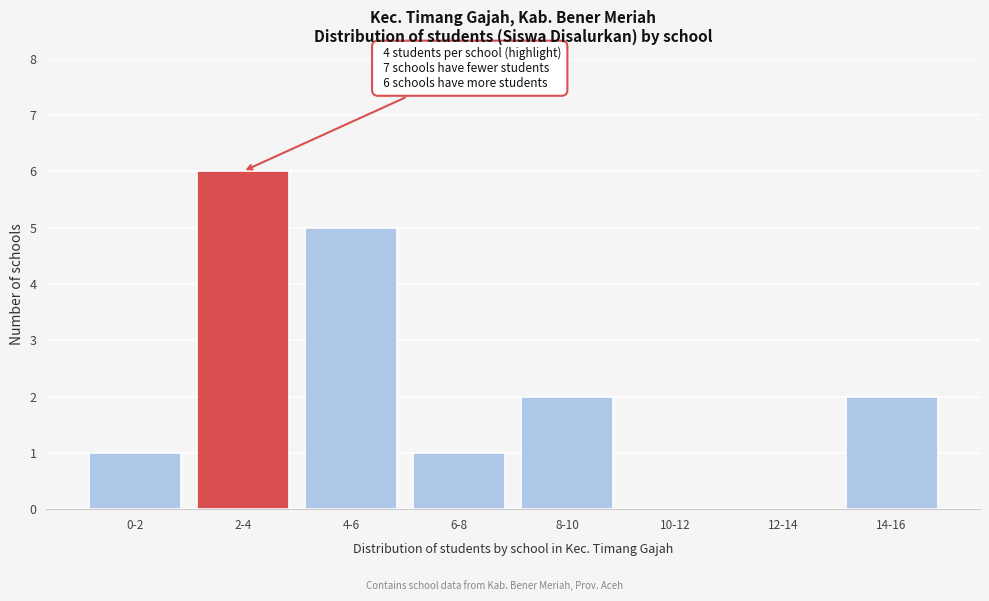

Reading left to right, extract all data points from this chart.

0-2=1	2-4=6	4-6=5	6-8=1	8-10=2	10-12=0	12-14=0	14-16=2